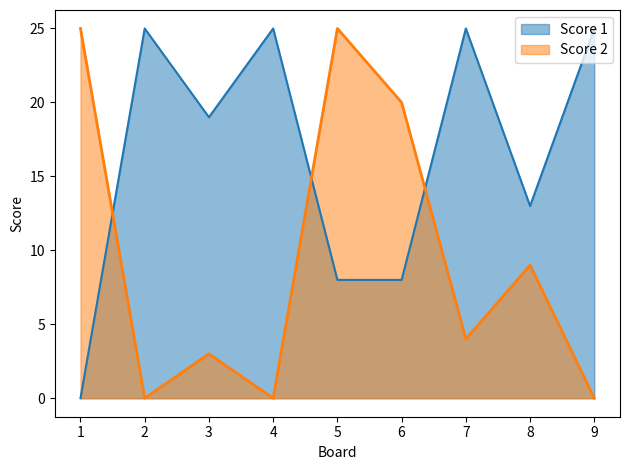

How many times do Score 2 and Score 1 cross each other?

3